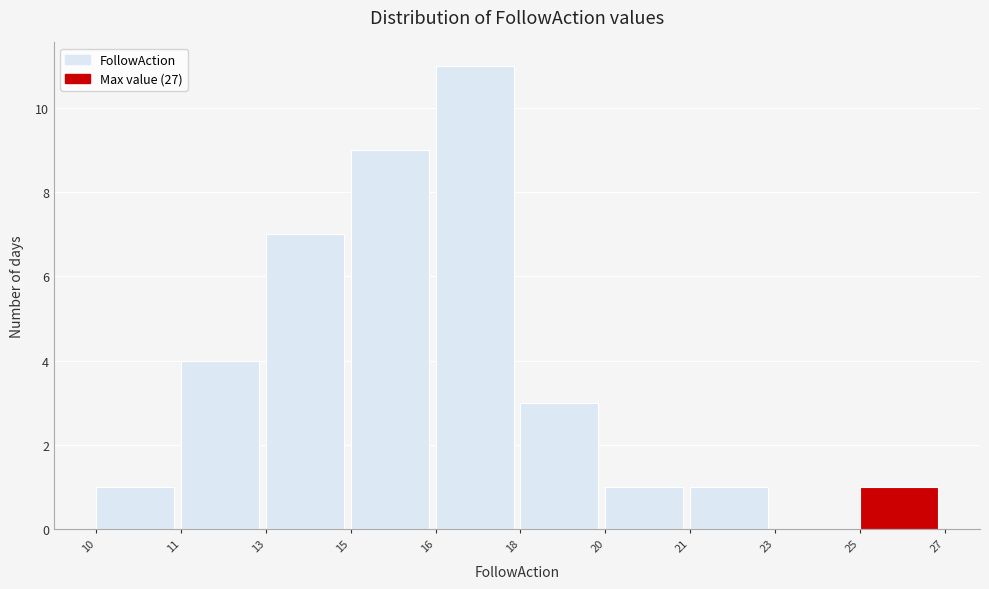

Reading right to left, transcribe all the data shown in this chart.

25=1	23=0	21=1	20=1	18=3	16=11	15=9	13=7	11=4	10=1